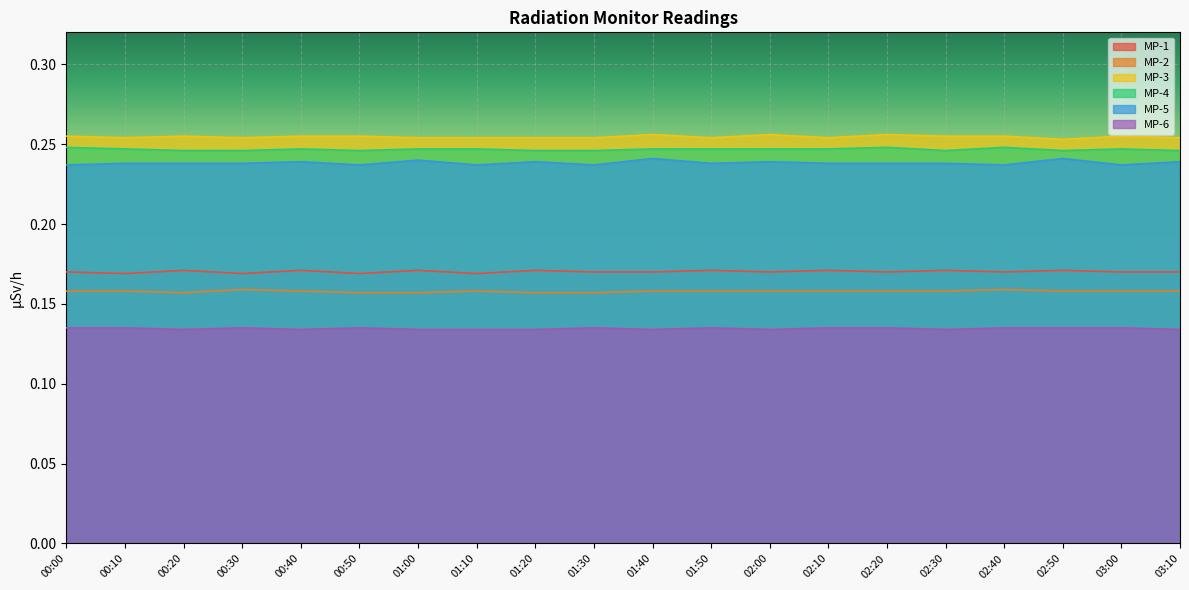

The value of MP-5 at 01:20 is 0.2. True or false?

True